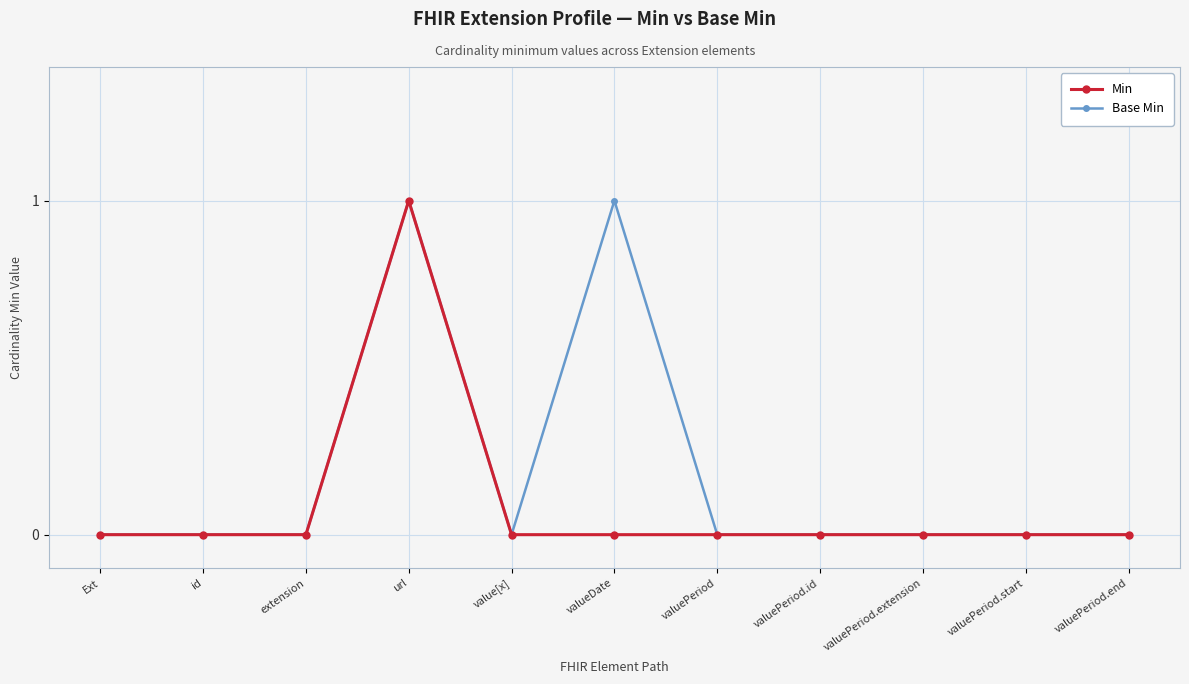

Count the number of data series in this chart.

2